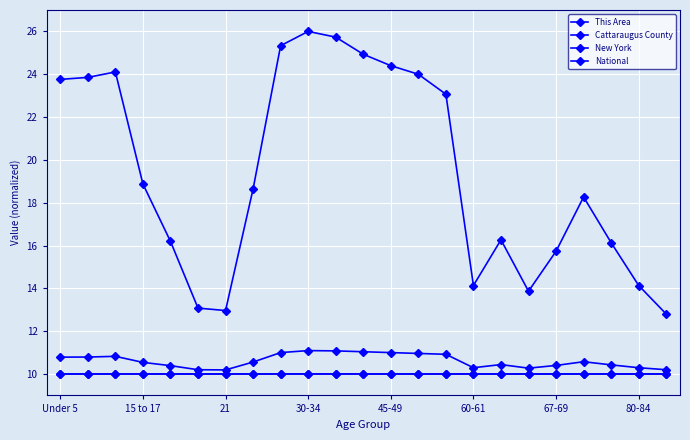

At which category does This Area reach its first local peak?

10